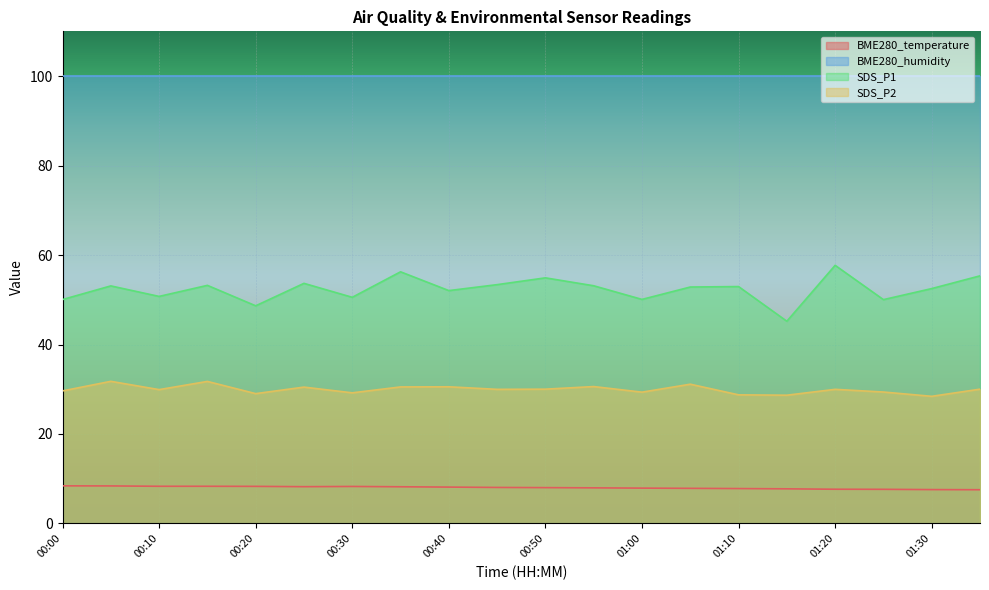

Is it true that BME280_humidity equals 100.0 at 00:00?

True